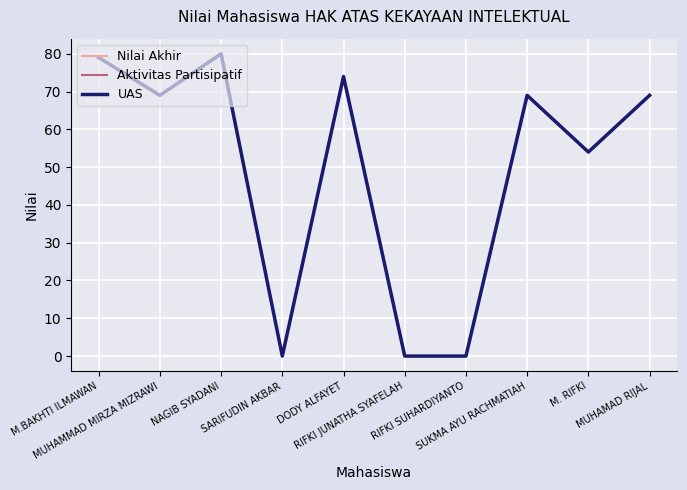

What is the maximum value shown in the chart?

80